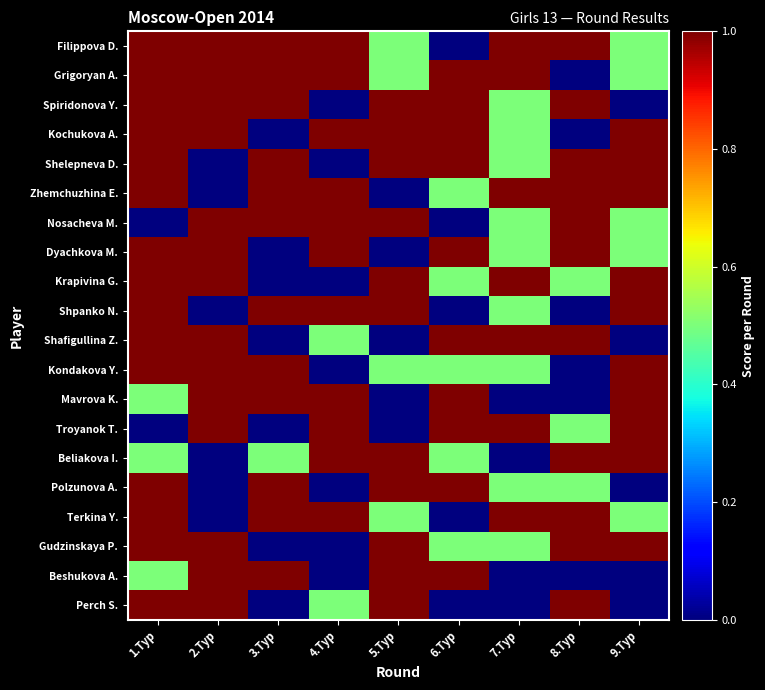

At which category is the sum across all series the highest?

1.Тур